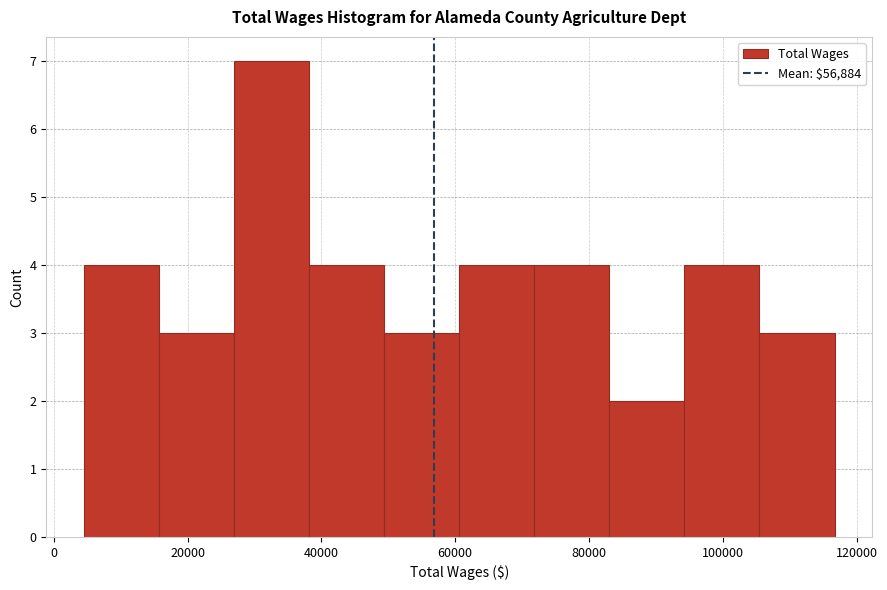

Reading left to right, transcribe this chart: for each bar, give the range it covers on the x-axis and its height. Neither the bar edges nor the heights are printed on the chart, so give them approximately, as read against the axes.

4000 to 16000: 4
16000 to 26000: 3
26000 to 38000: 7
38000 to 50000: 4
50000 to 60000: 3
60000 to 72000: 4
72000 to 84000: 4
84000 to 94000: 2
94000 to 106000: 4
106000 to 116000: 3